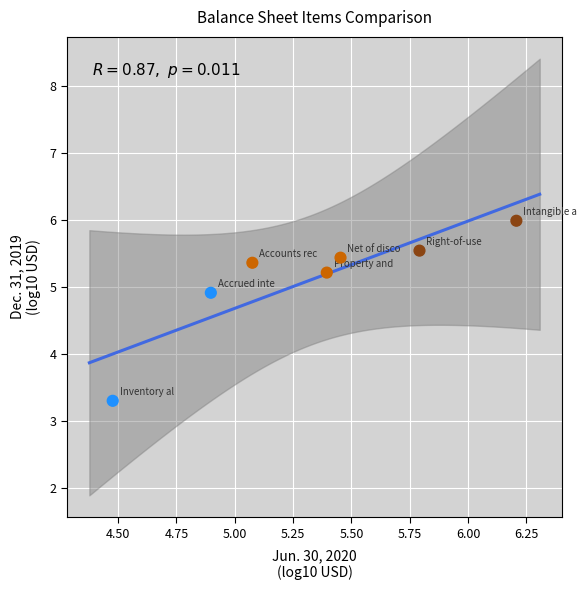

What Y value in the scatter plot is closest to 4?

3.3